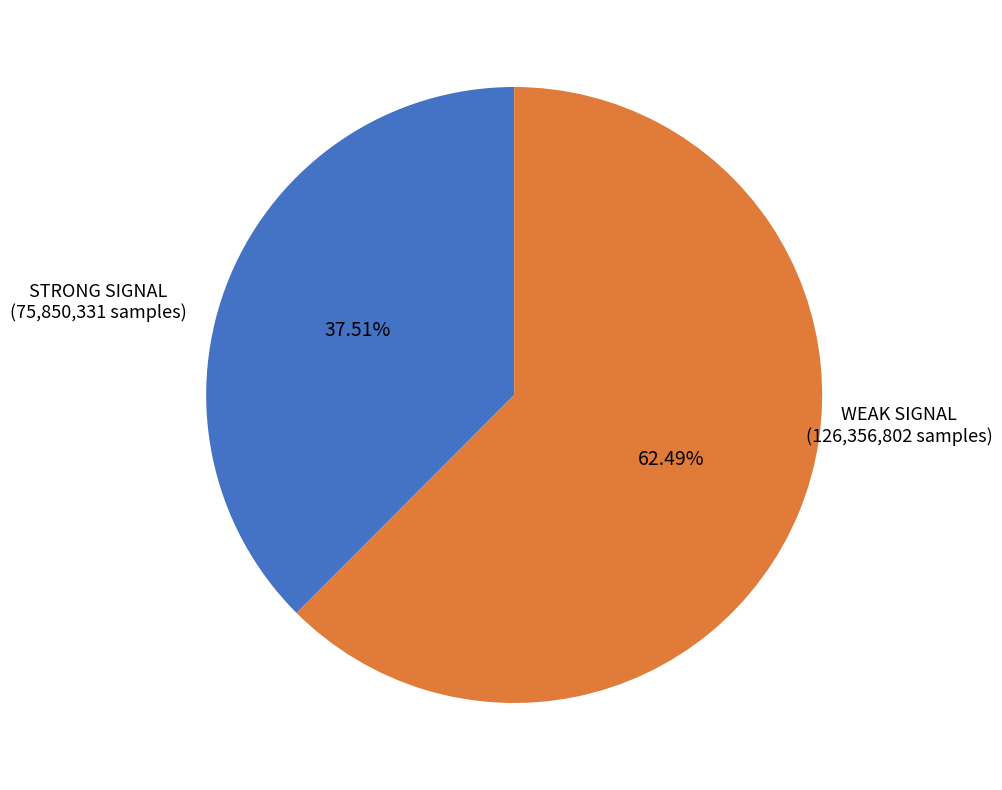

Is there any slice that represents more than half of the pie?

Yes